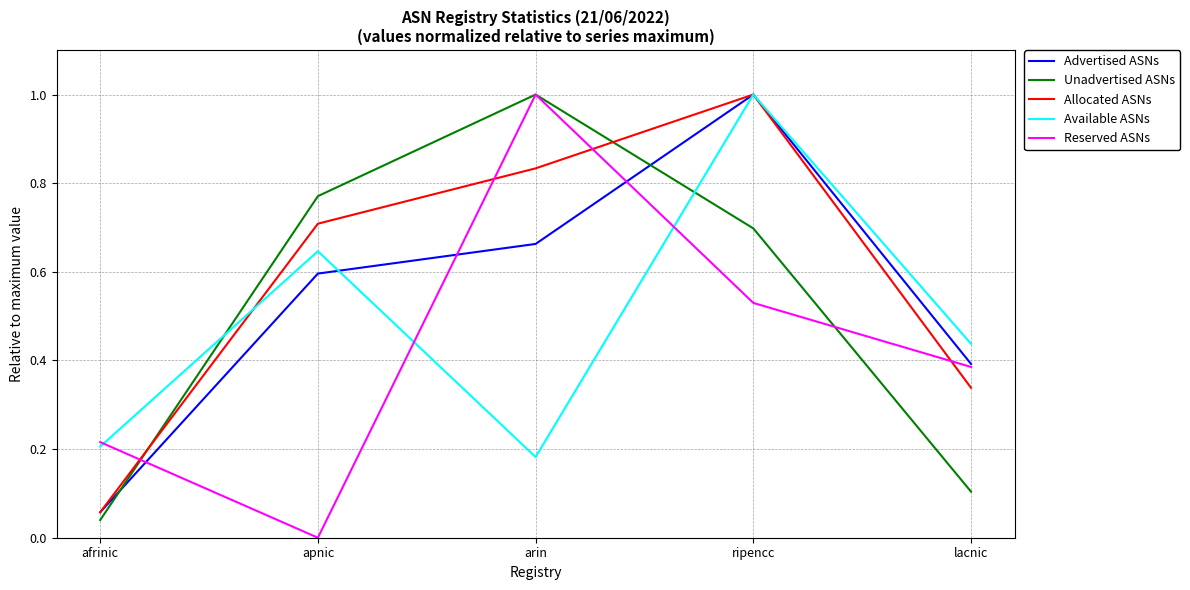

What position from the left is apnic?

2